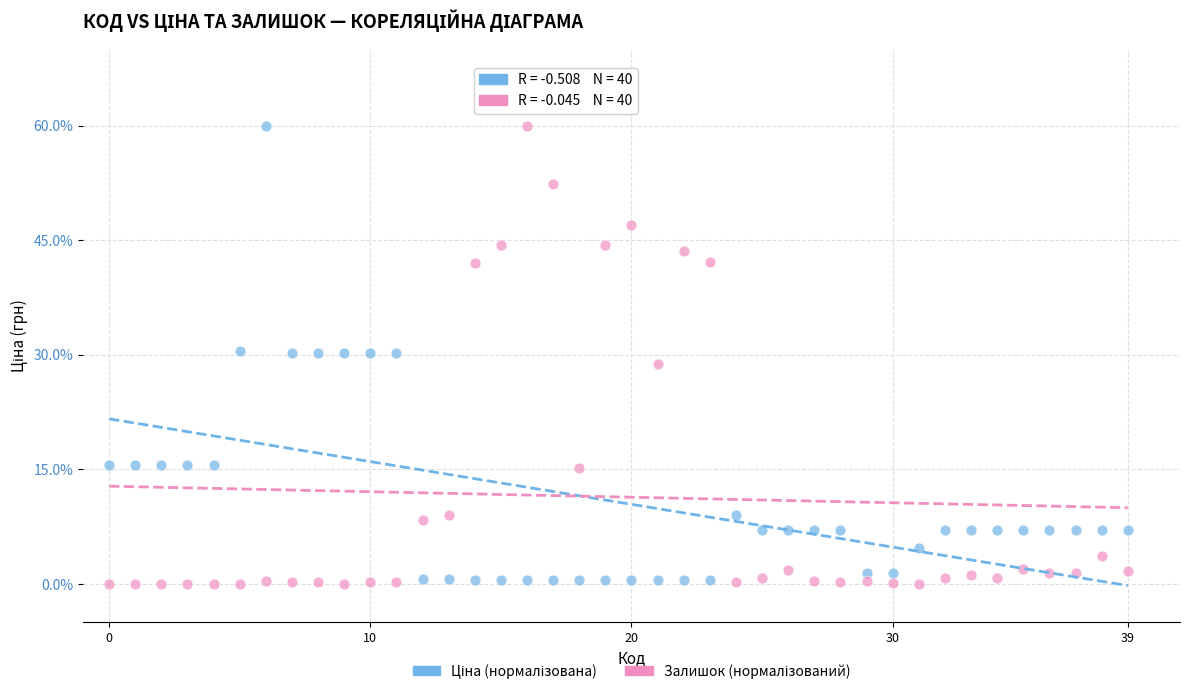

Across all data points, what is the range of Y values (max minus min)?

60.0